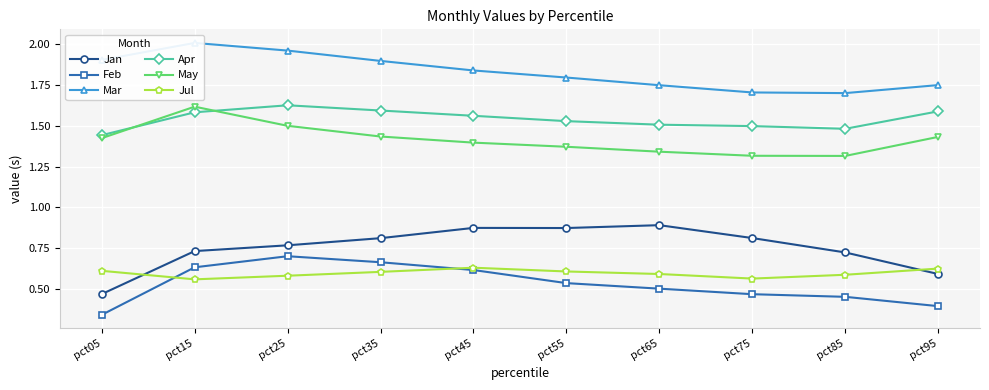

In Jan, how many points are higher than both neighbors (excluding endpoints)?

2